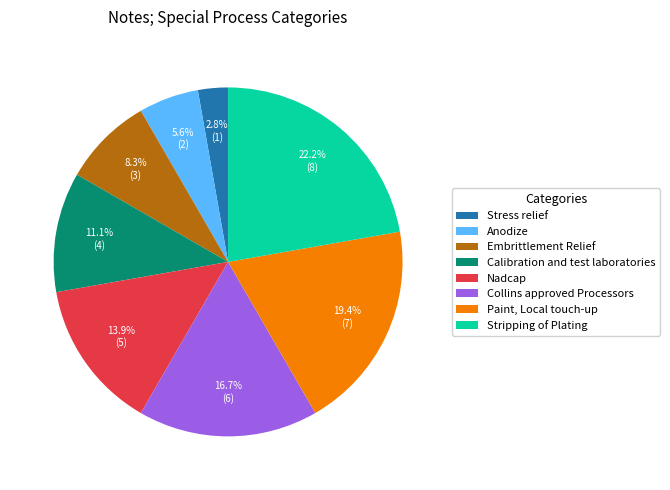

Between Nadcap and Collins approved Processors, which is larger?

Collins approved Processors